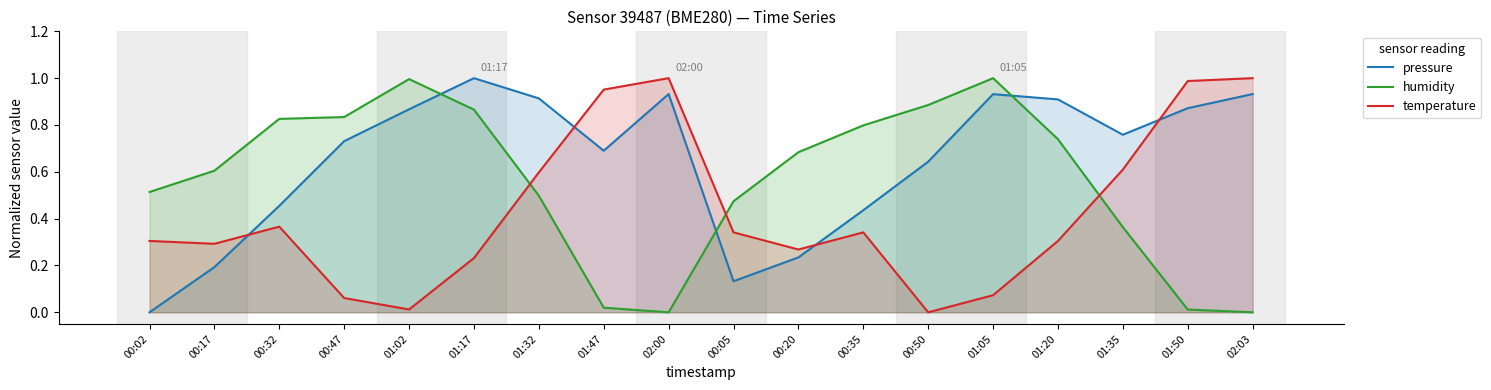

What is the label of the 9th point from the left?

02:00